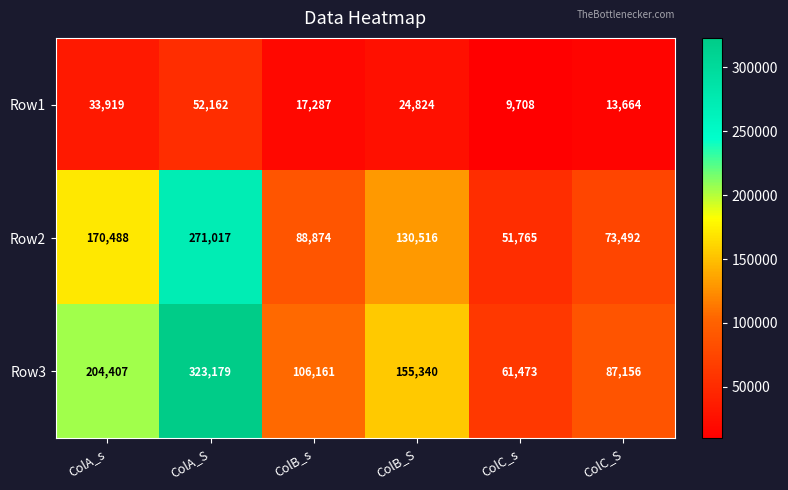

Which label corresponds to the smallest value in the chart?

ColC_s